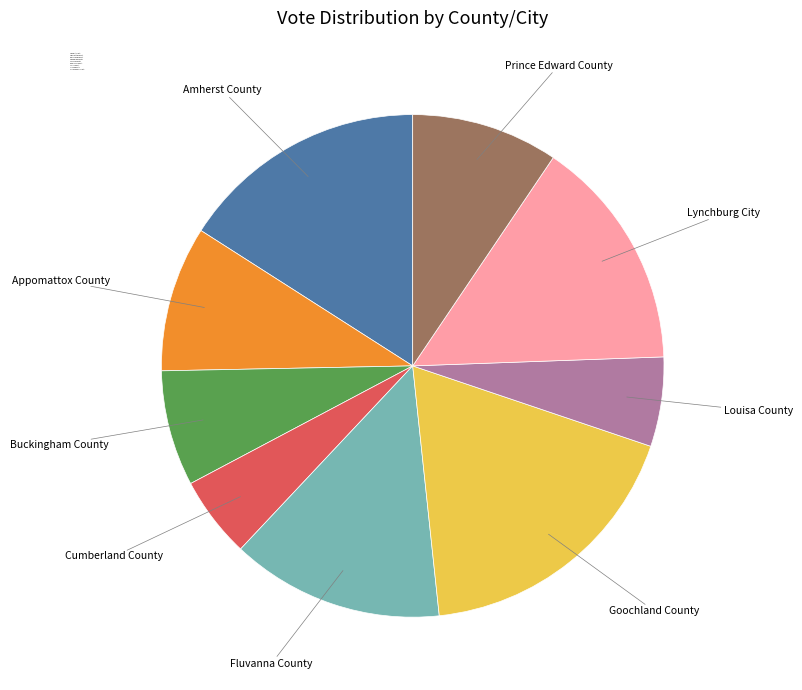

Which has a higher value, Appomattox County or Buckingham County?

Appomattox County